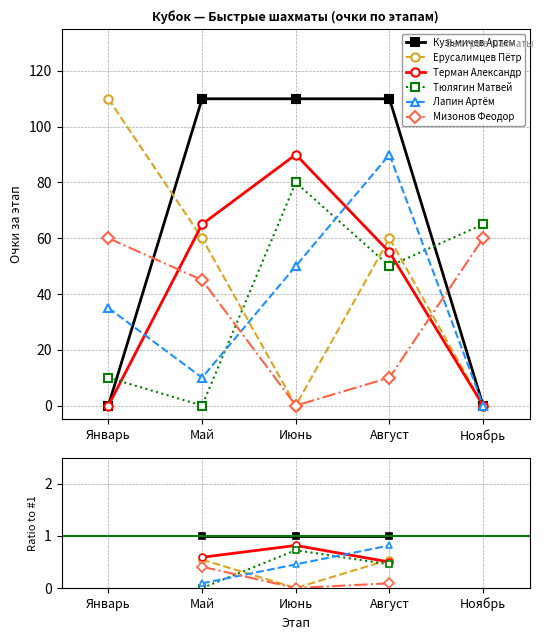

What are all the series names shown in the legend?

Кузьмичев Артем, Ерусалимцев Пётр, Терман Александр, Тюлягин Матвей, Лапин Артём, Мизонов Феодор